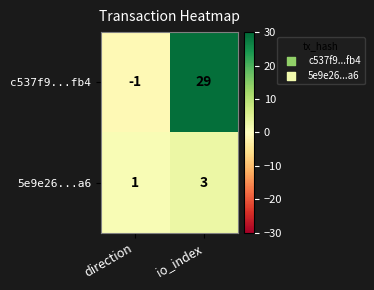

What is the difference between the maximum and minimum values in the c537f9...fb4 series?

30